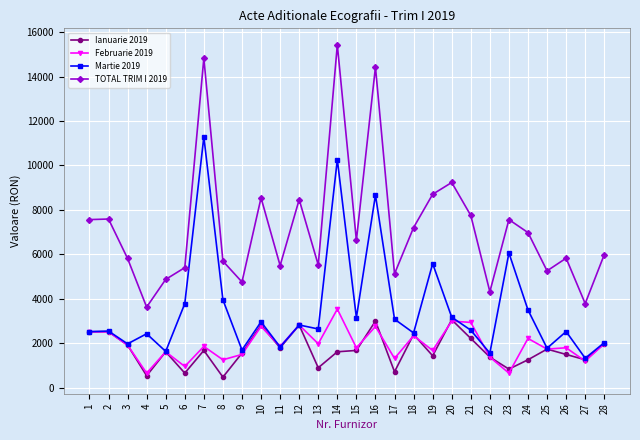

What is the difference between the second highest and minimum values in the Martie 2019 series?

8933.4